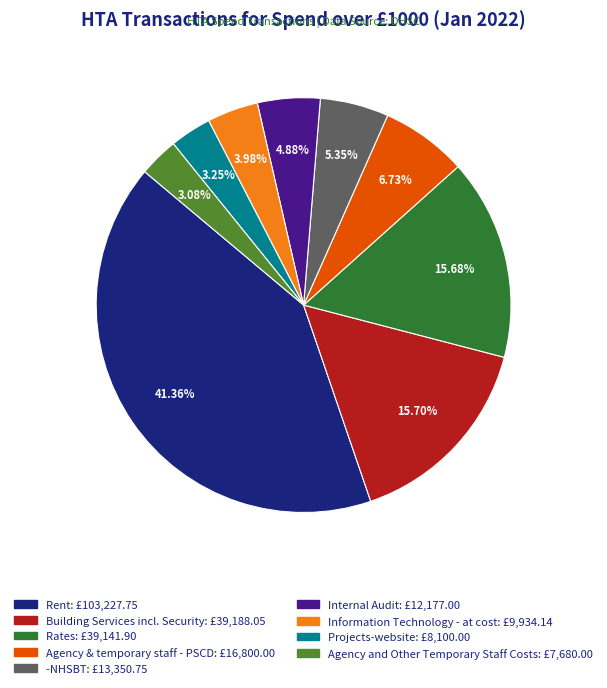

Combined, what portion of the pie is Building Services incl. Security and Rates?

31.4%